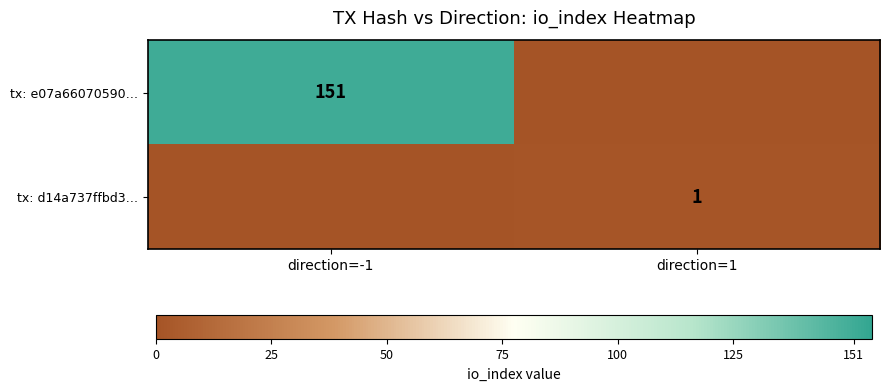

The tx: e07a66070590… series shows 228 at direction=-1. True or false?

False